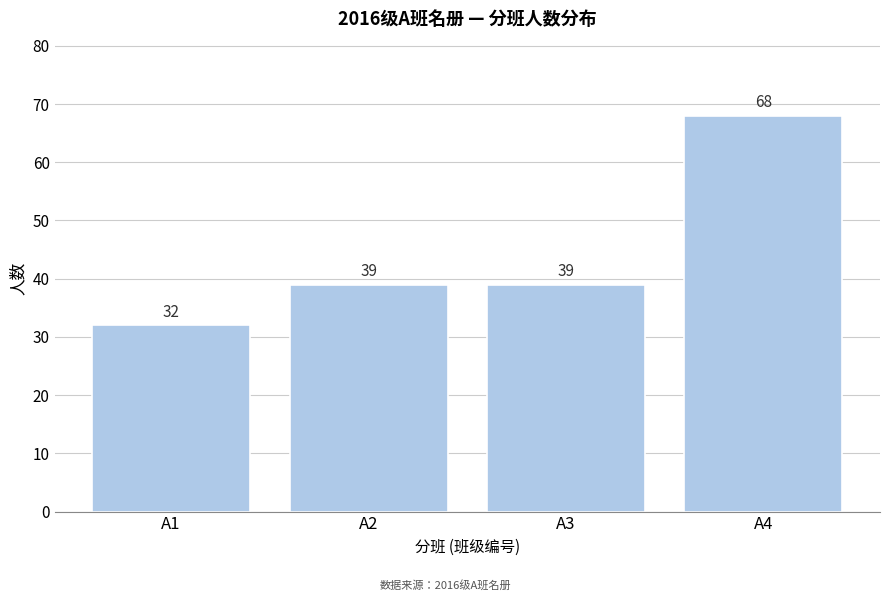

Reading right to left, what are all the values shown in this chart?

A4=68	A3=39	A2=39	A1=32